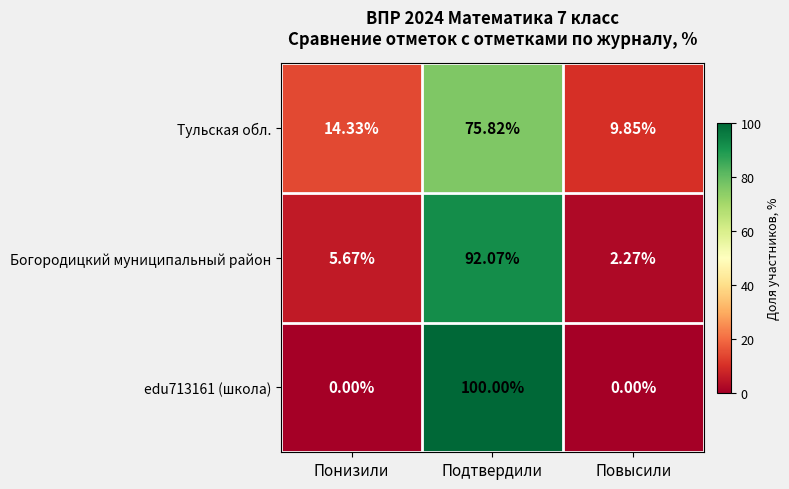

Rank the categories by Богородицкий муниципальный район value from lowest to highest.

Повысили, Понизили, Подтвердили